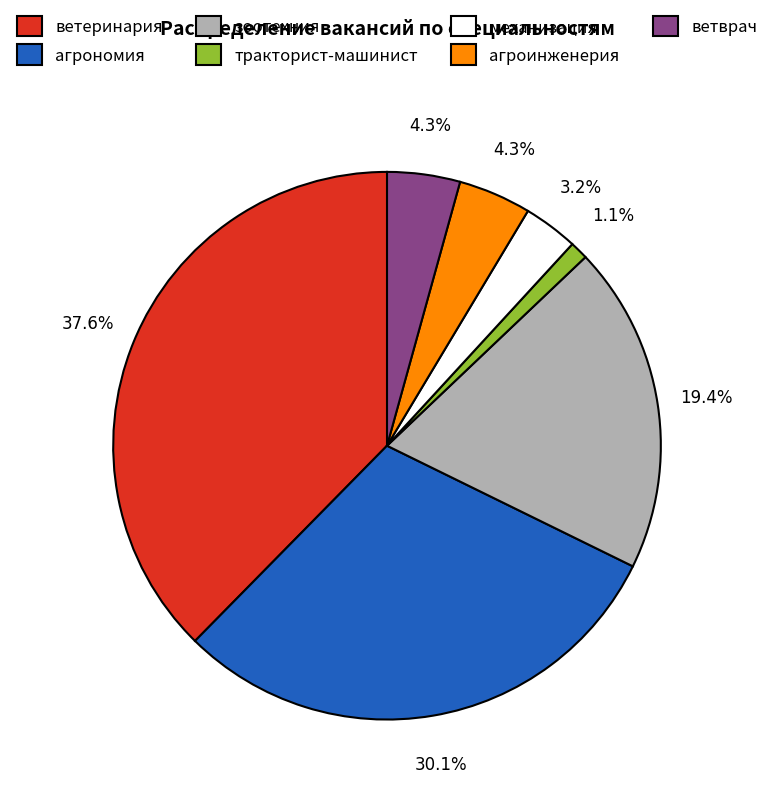

How much of the chart is everything except зоотехния?

80.6%